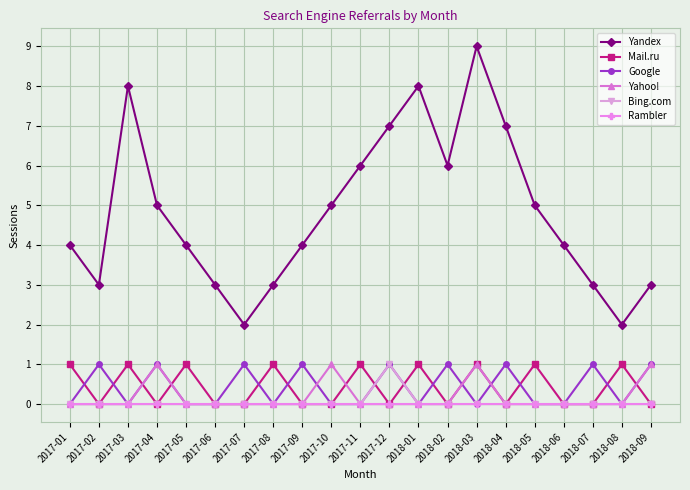

What is the approximate value of Yandex at 2017-03?

8